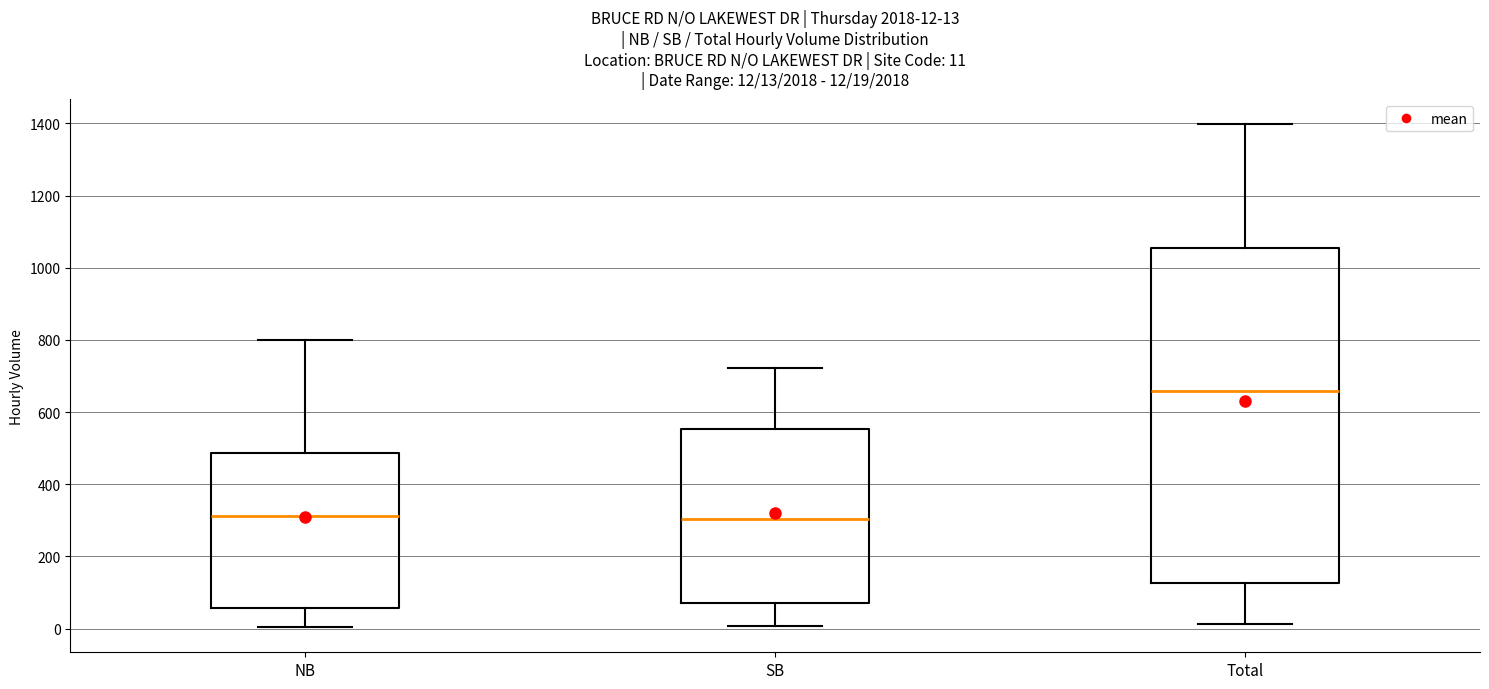

Which box is the tallest, from its lower edge to its upper edge?

Total